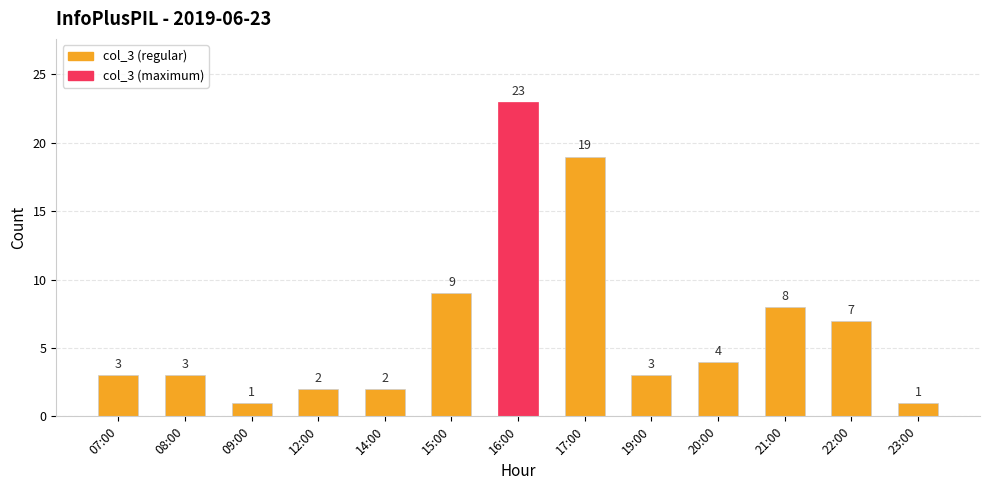

What is the sum of the values at 23:00 and 17:00?

20